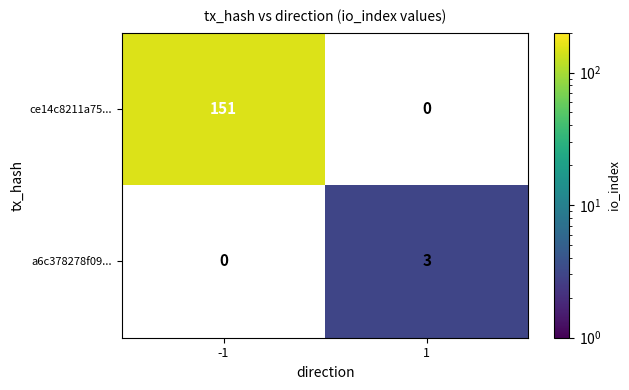

How many data points does each series have?

2